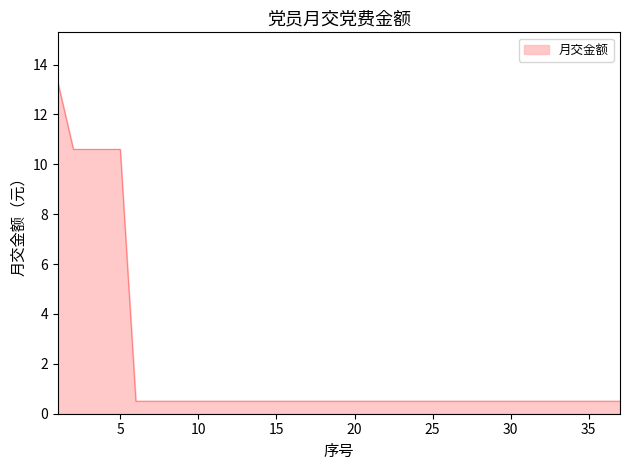

What is the average value?

1.9